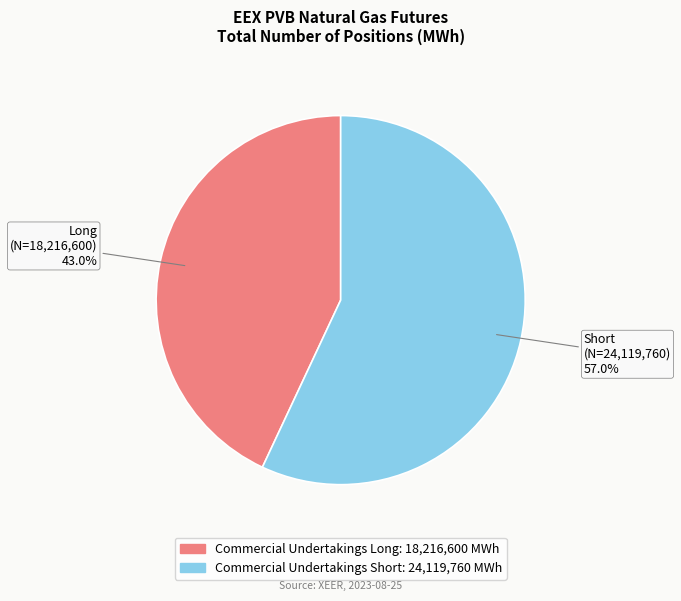

To the nearest percent, what percentage of the pie is Commercial Undertakings Short?

57%